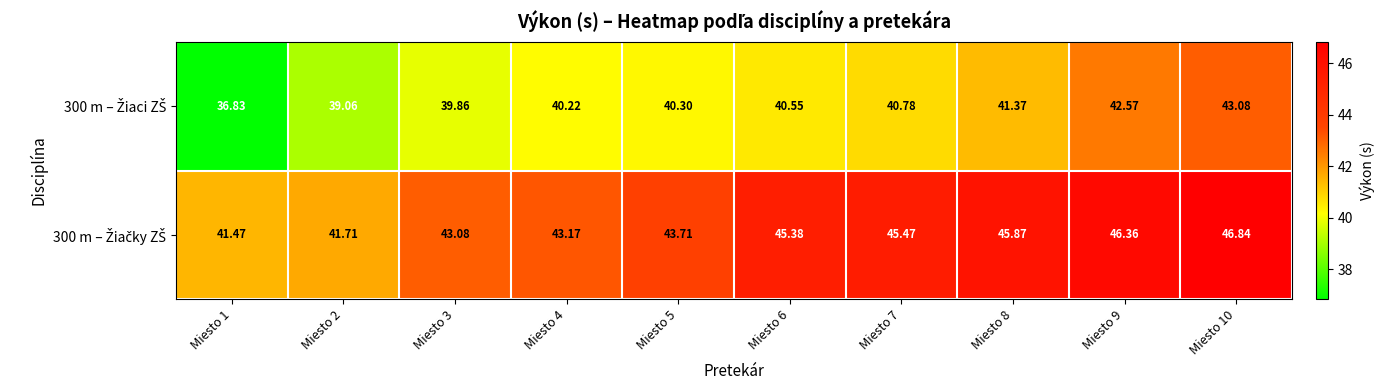

Count the number of data series in this chart.

2